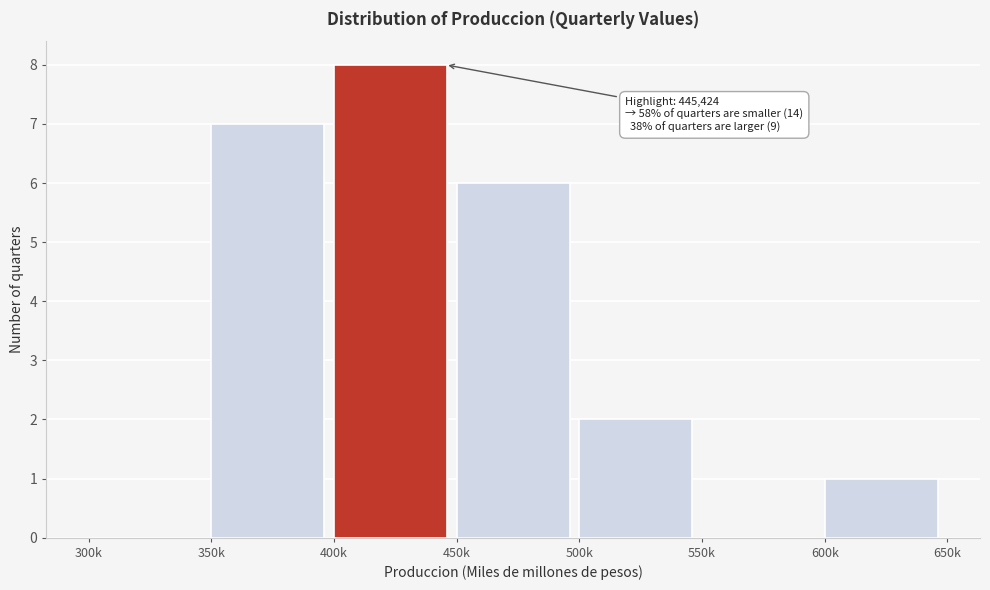

Reading left to right, extract all data points from this chart.

300k=0	350k=7	400k=8	450k=6	500k=2	550k=0	600k=1